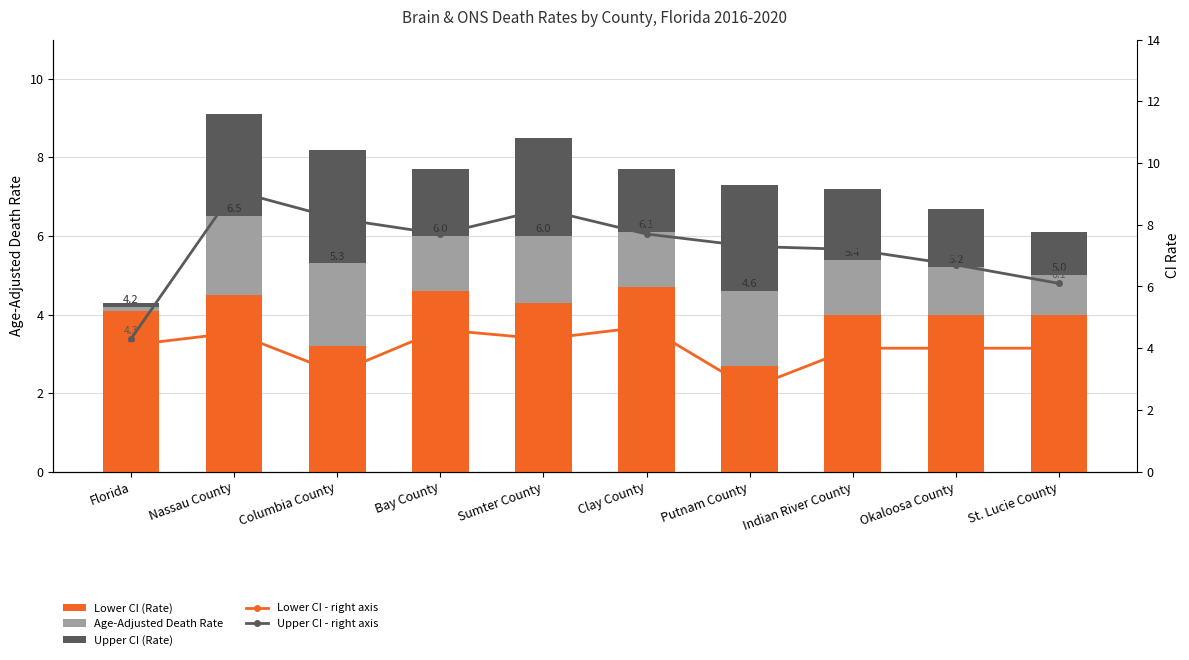

Which series changed the most between Clay County and Indian River County?

Lower CI (Rate)